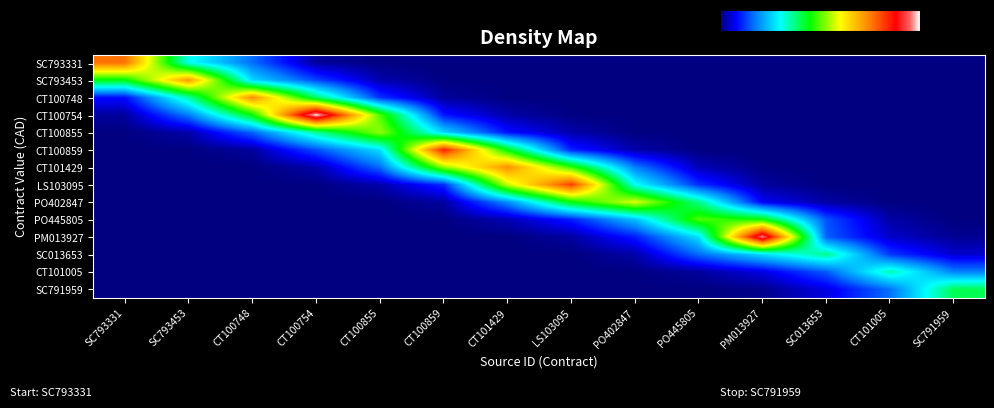

At how many categories does at least one series exceed 247065?

14